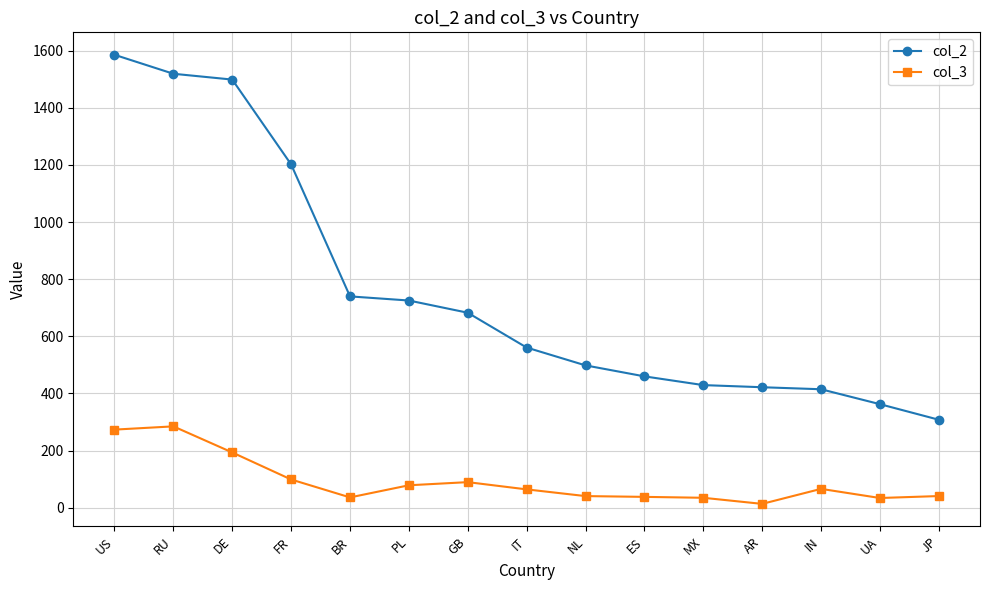

How many series are shown in this chart?

2